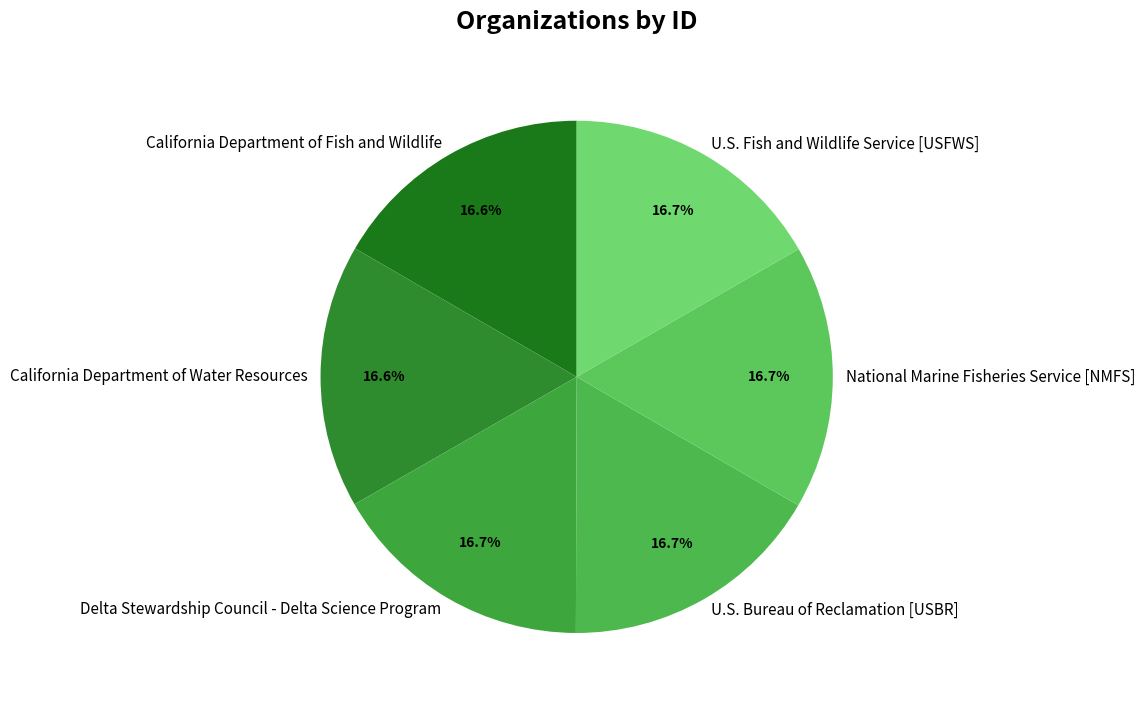

How many slices are in this pie chart?

6